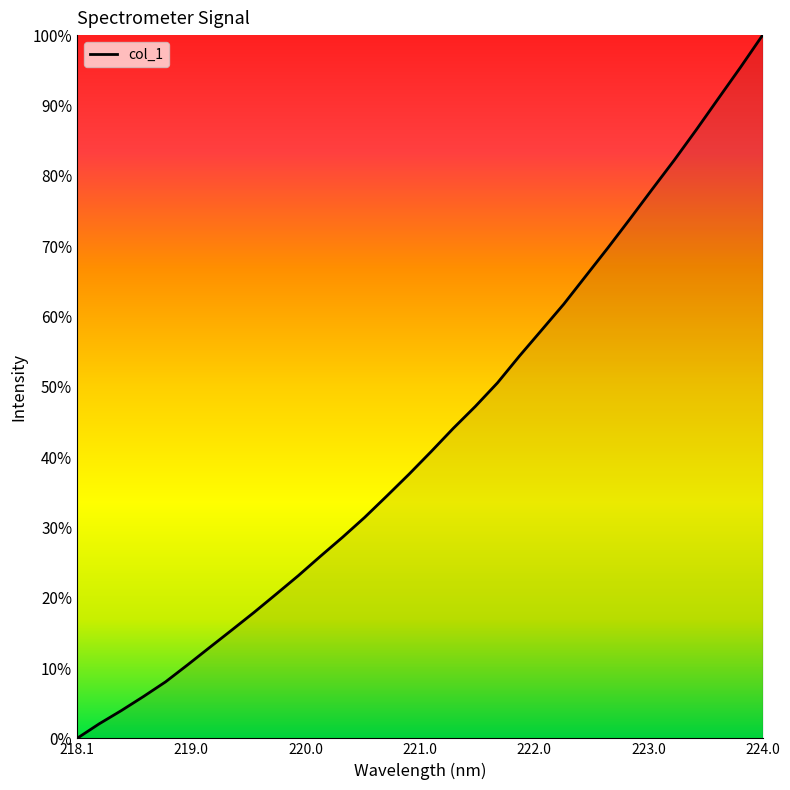

What is the greatest value displayed?

100.0